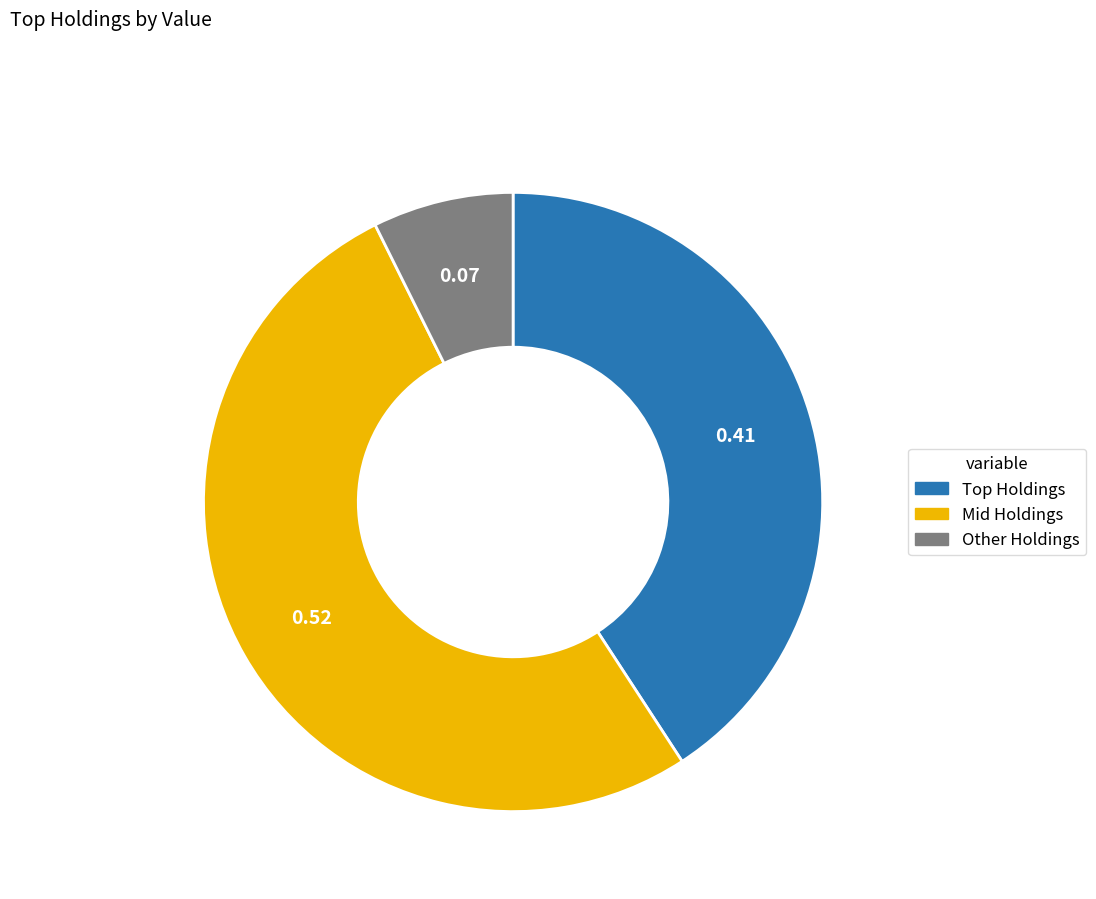

Is there any slice that represents more than half of the pie?

Yes